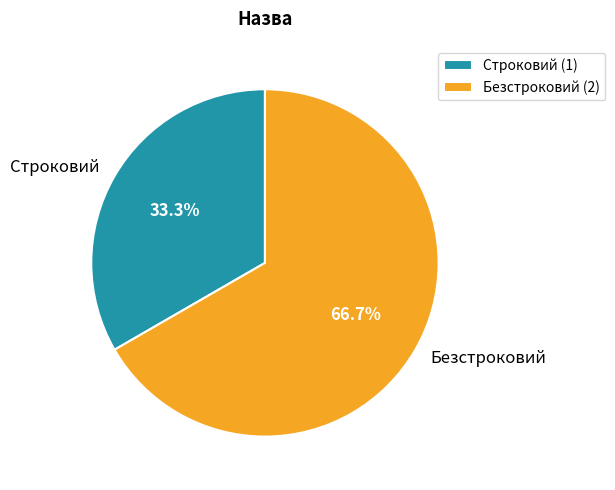

Is there a majority slice in this chart?

Yes